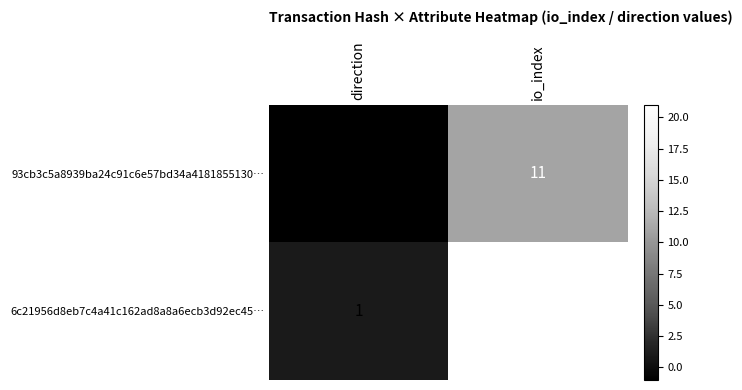

Reading left to right, transcribe all the data shown in this chart.

93cb3c5a8939ba24c91c6e57bd34a4181855130…: direction=-1	io_index=11
6c21956d8eb7c4a41c162ad8a8a6ecb3d92ec45…: direction=1	io_index=21